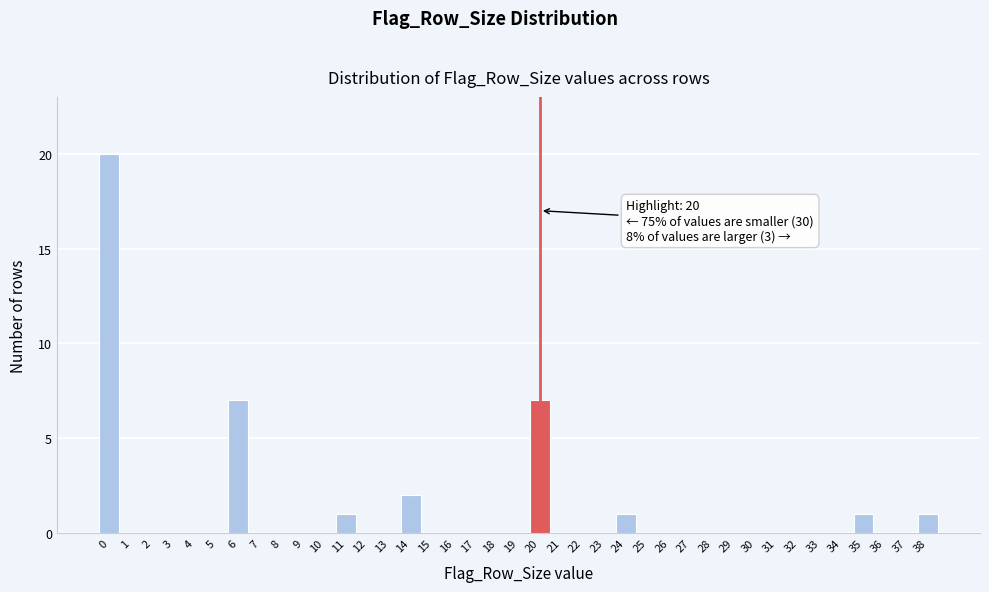

Which range on the x-axis has the tallest bar?

-0.5 to 0.5